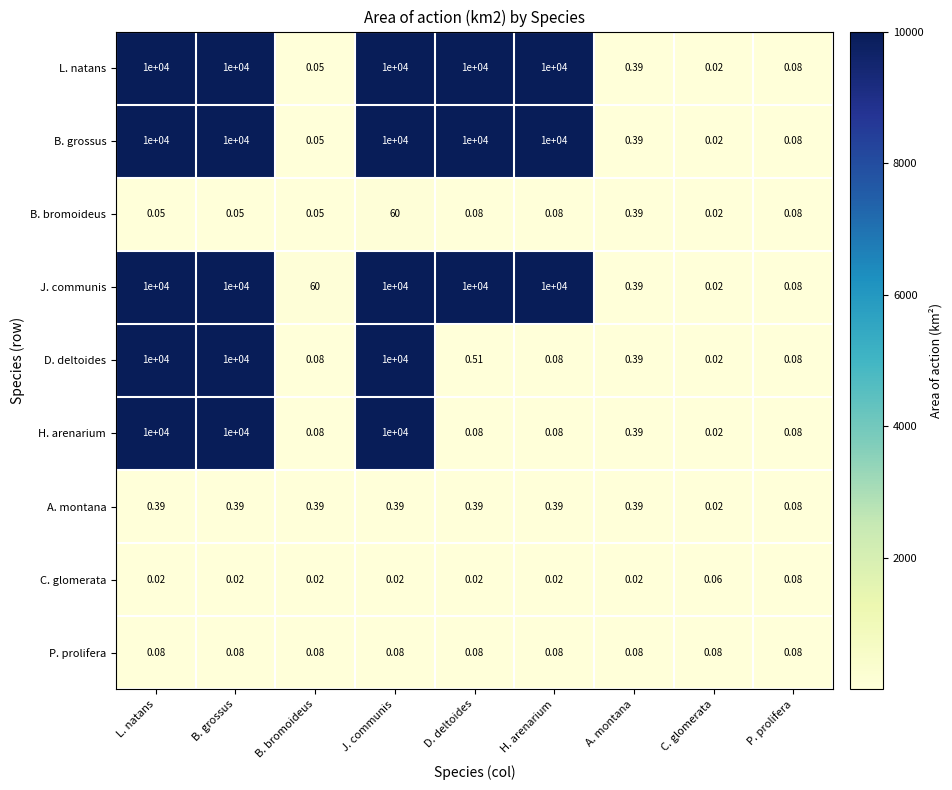

At which label is B. bromoideus closest to 30?

A. montana